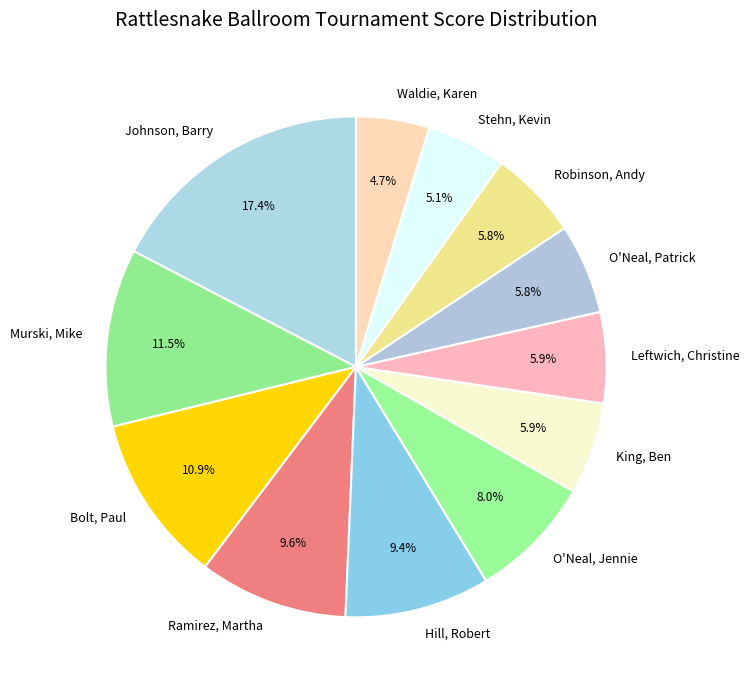

Is the sum of Robinson, Andy and Bolt, Paul greater than half?

No